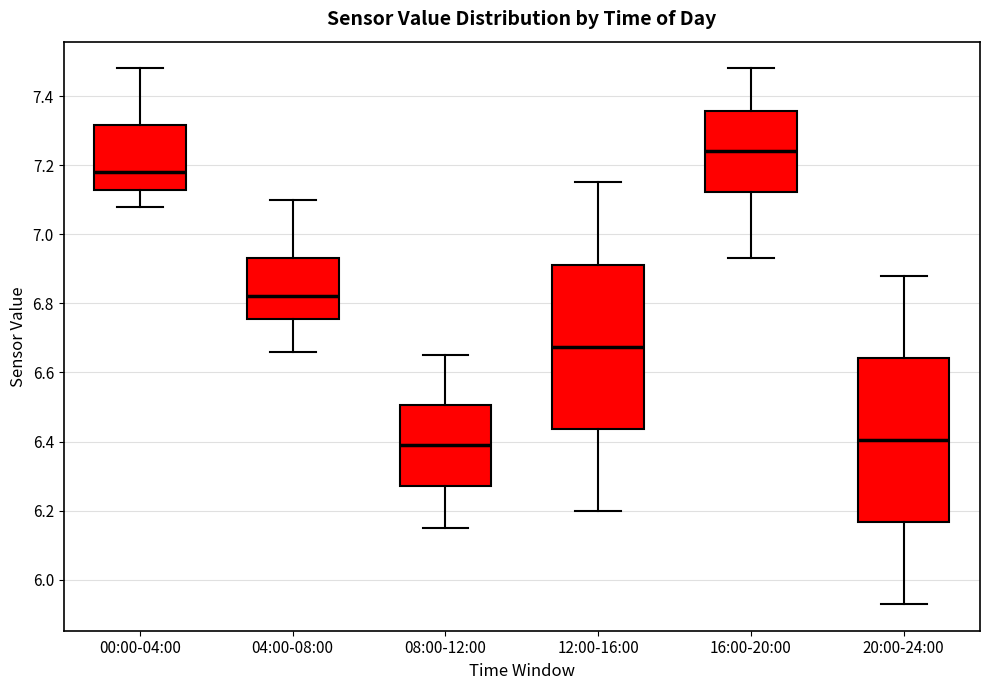

Reading left to right, transcribe this box plot: for each box, give where its median line is, the range the box spans, and where its two whiskers end, as read against the y-axis. The values are not printed on the chart, so give them approximately, as read against the axis.

00:00-04:00: median 7.18, box 7.12 to 7.32, whiskers 7.08 to 7.48
04:00-08:00: median 6.82, box 6.76 to 6.94, whiskers 6.66 to 7.10
08:00-12:00: median 6.40, box 6.28 to 6.50, whiskers 6.16 to 6.66
12:00-16:00: median 6.68, box 6.44 to 6.92, whiskers 6.20 to 7.16
16:00-20:00: median 7.24, box 7.12 to 7.36, whiskers 6.94 to 7.48
20:00-24:00: median 6.40, box 6.16 to 6.64, whiskers 5.94 to 6.88